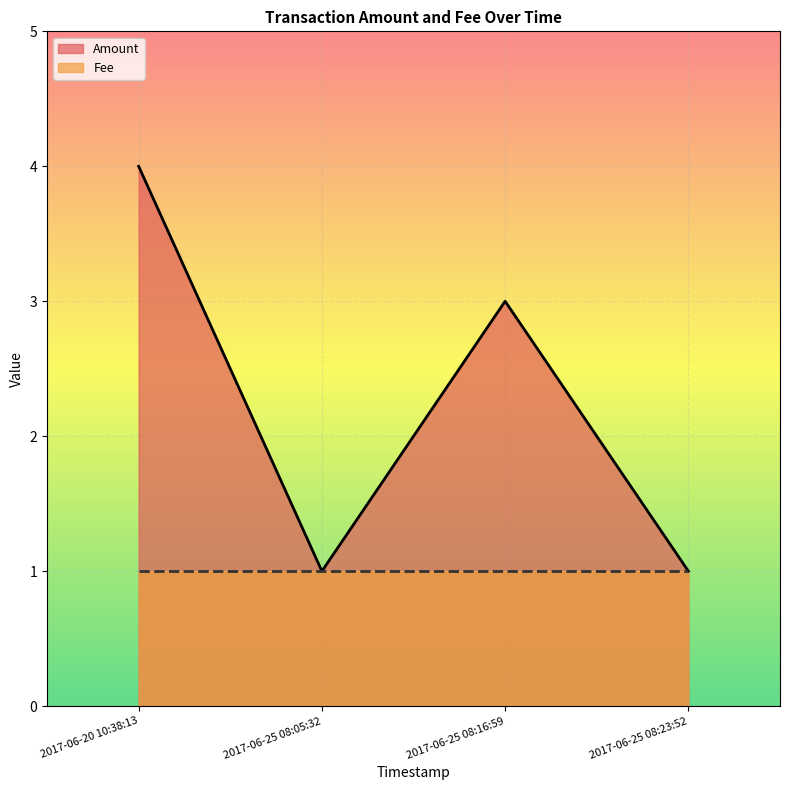

Rank the series by their maximum value, from lowest to highest.

Fee, Amount